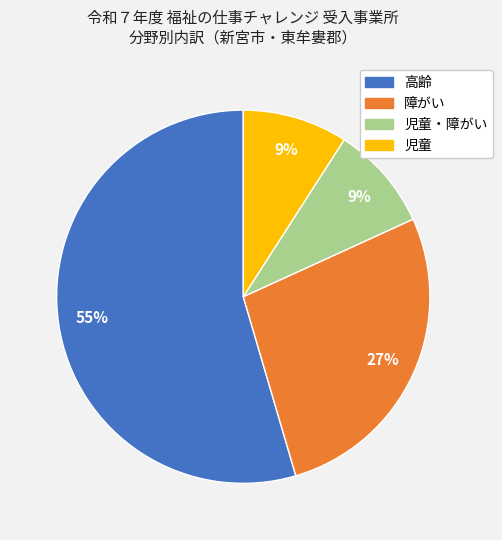

Is there any slice that represents more than half of the pie?

Yes